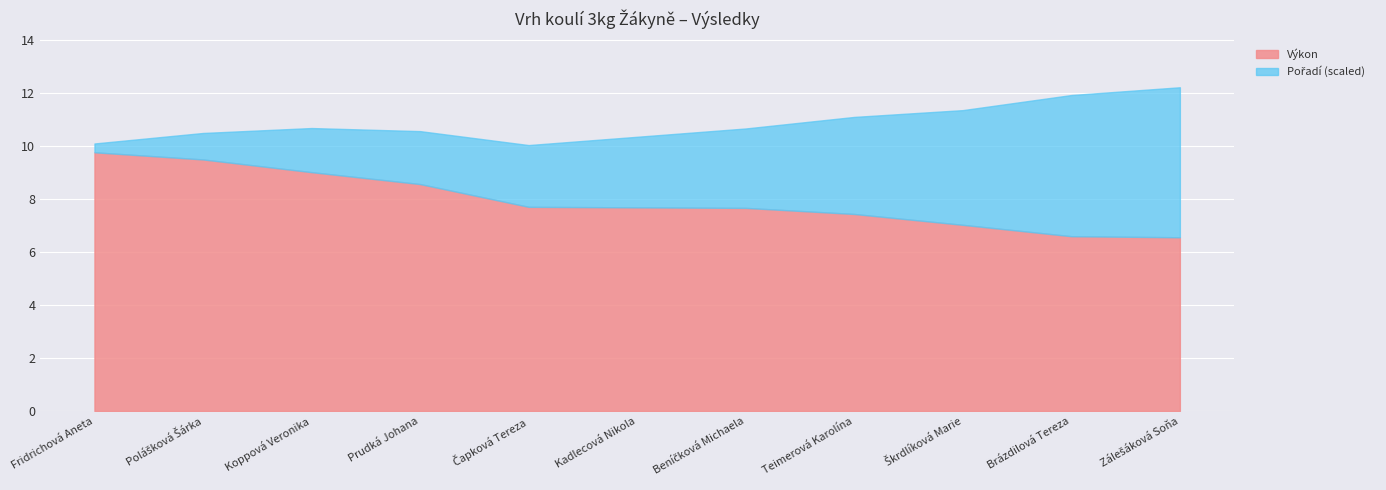

What is the label of the 5th point from the right?

Beníčková Michaela